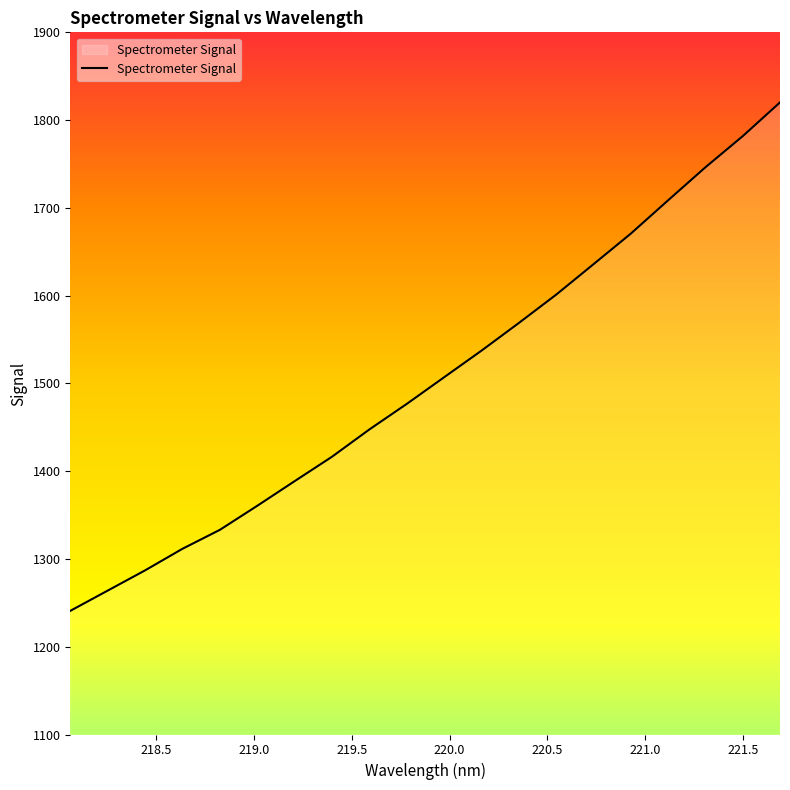

What is the difference between the maximum and minimum values?

579.3